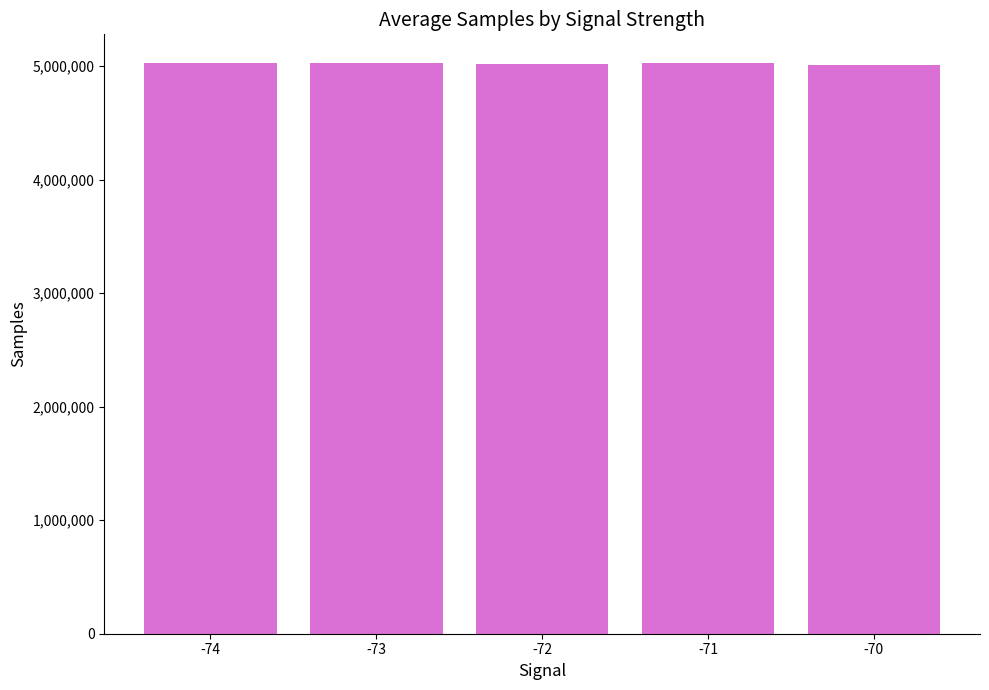

The chart shows a value of 5028771.1 at -74. True or false?

True